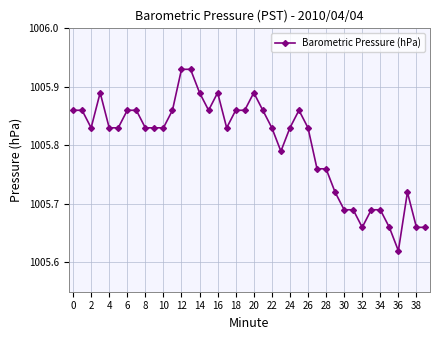

What is the difference between the maximum and minimum values?

0.3